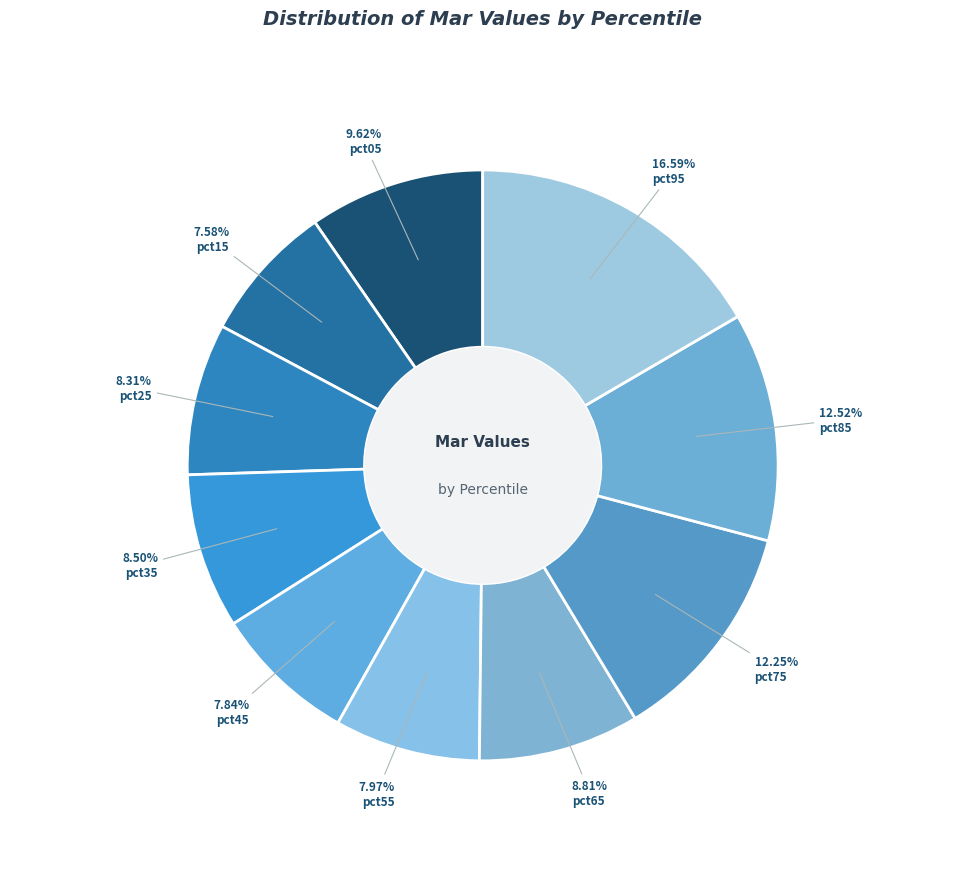

The pct95 slice represents 17% of the pie. True or false?

True